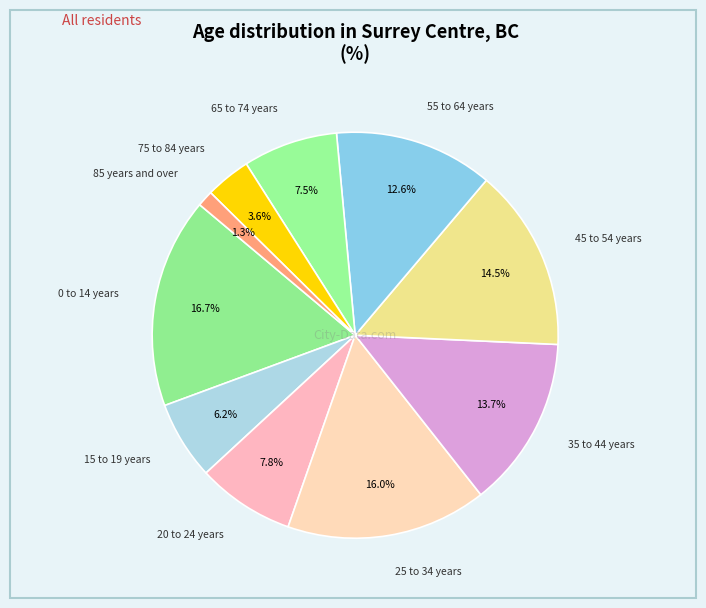

Which category has the biggest portion of the pie?

0 to 14 years